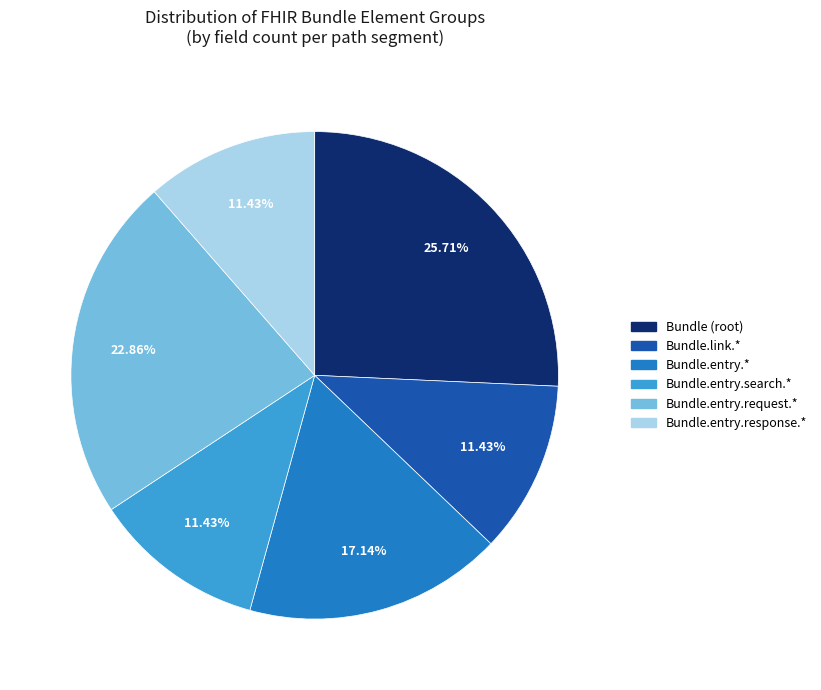

Is there a majority slice in this chart?

No